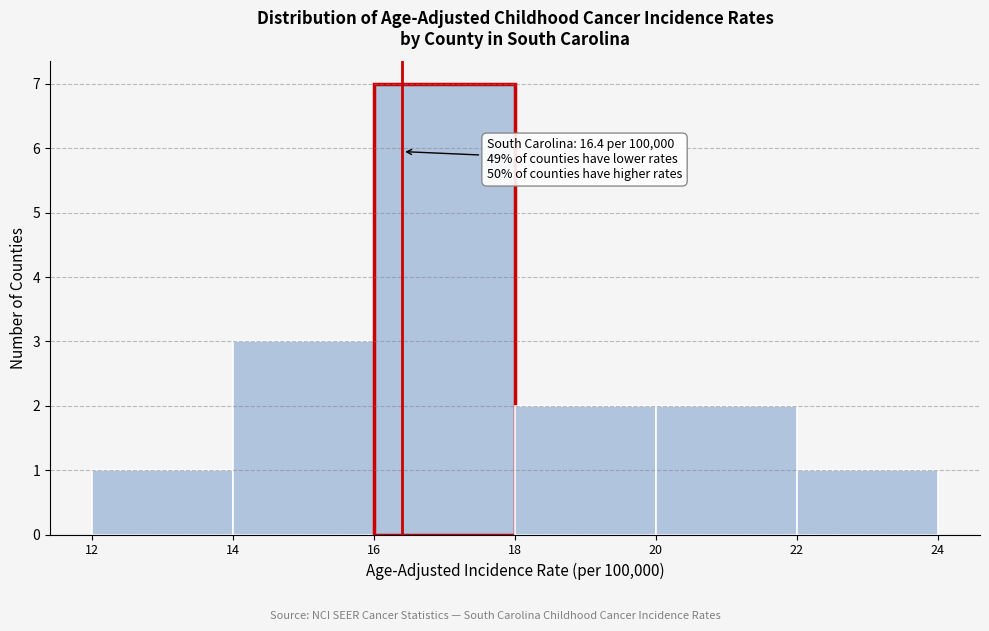

Over which range of the x-axis is the bar tallest?

16 to 18